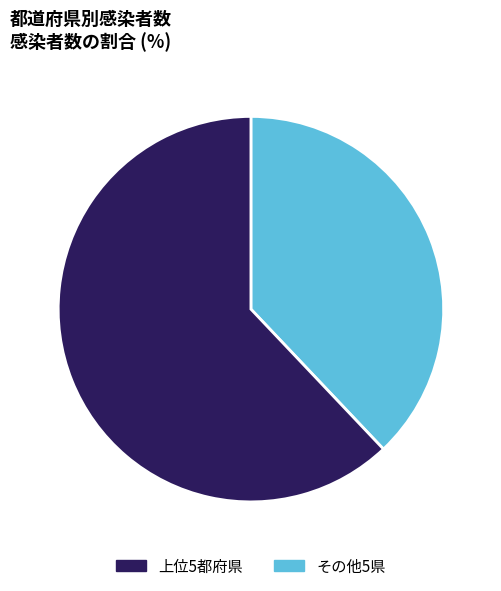

Does any single category account for the majority?

Yes